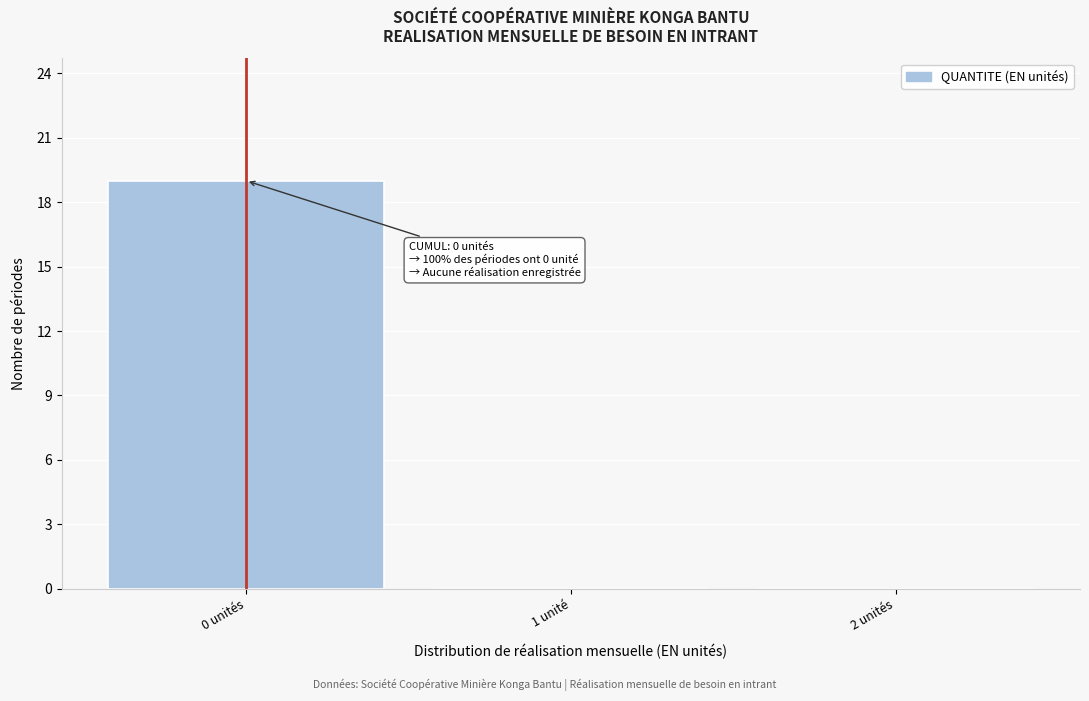

Reading right to left, what are all the values shown in this chart?

2 unités=0	1 unité=0	0 unités=19